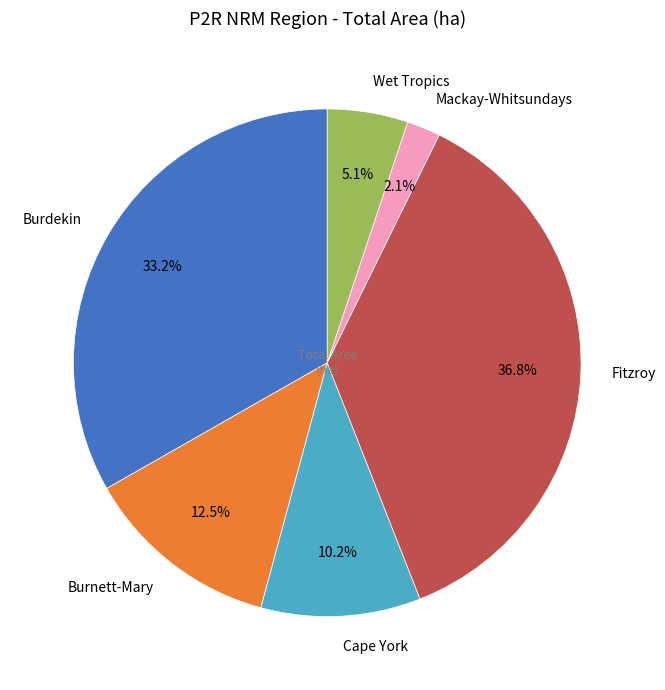

Between Burnett-Mary and Fitzroy, which is larger?

Fitzroy